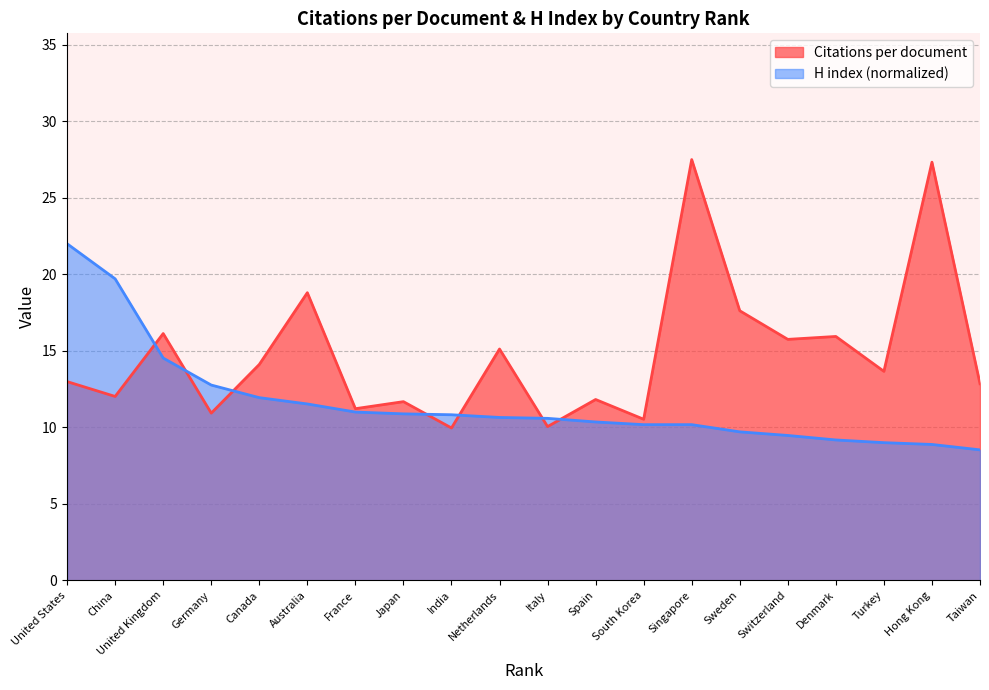

What is the minimum value for H index?

8.5